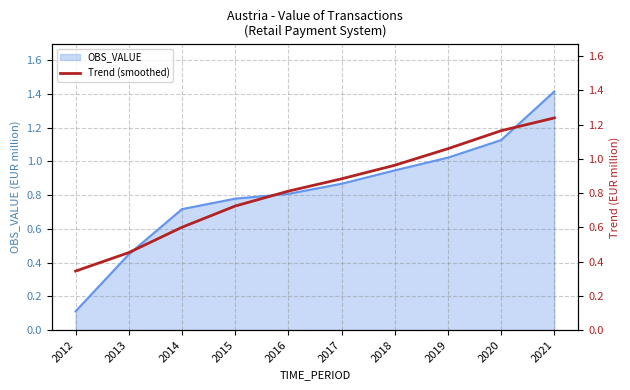

Reading left to right, transcribe all the data shown in this chart.

2012=0.3	2013=0.5	2014=0.6	2015=0.7	2016=0.8	2017=0.9	2018=1.0	2019=1.1	2020=1.2	2021=1.2